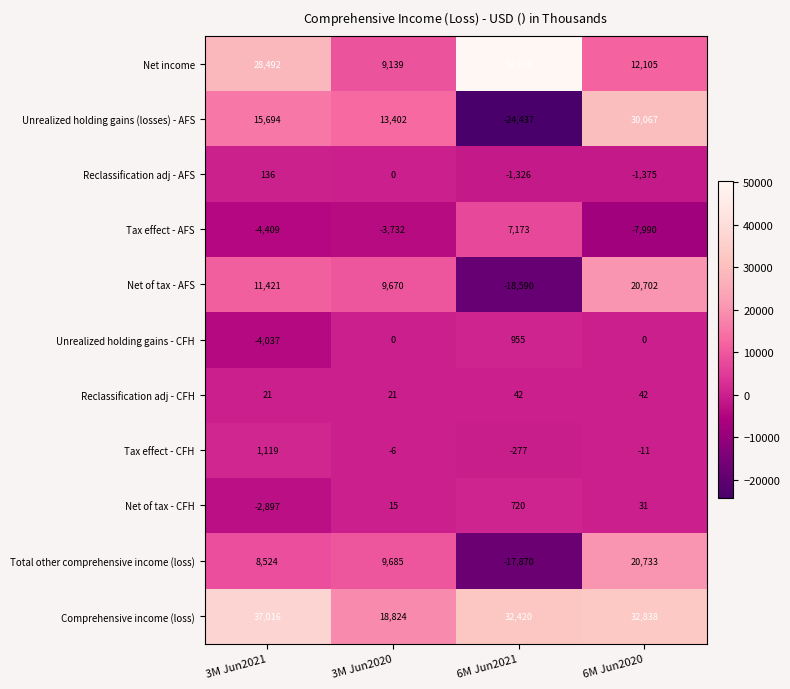

What is the total value across all series at 3M Jun2021?

91080